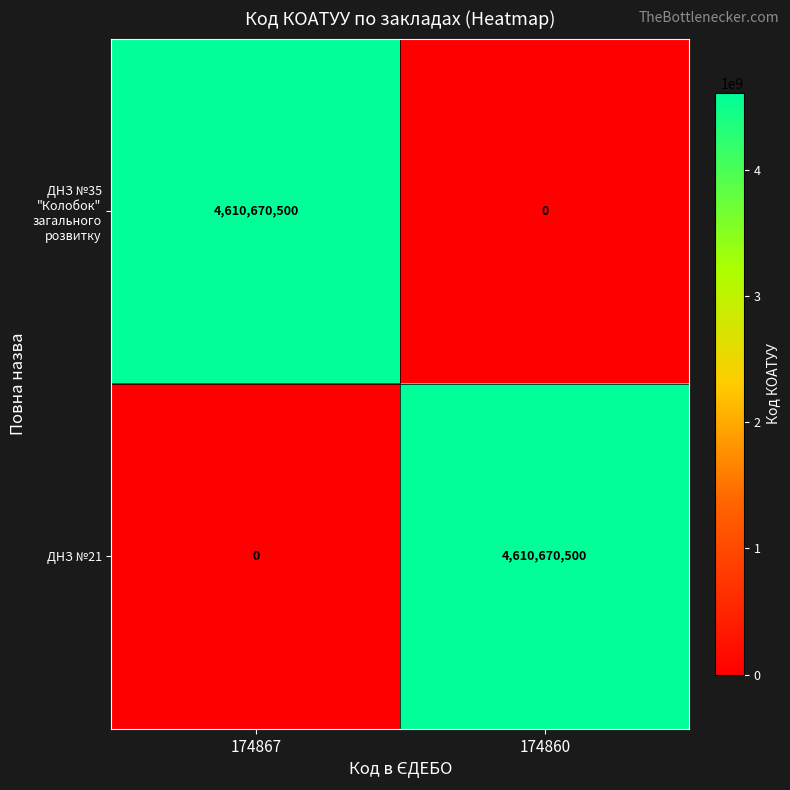

What is the average value of the ДНЗ №21 series?

2305335250